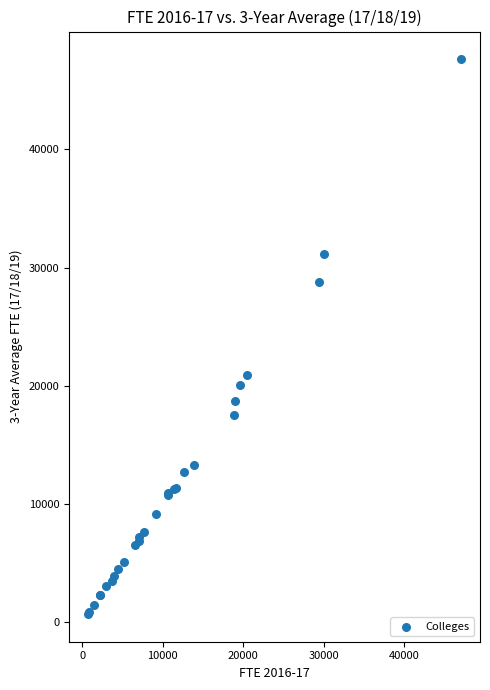

What Y value in the scatter plot is closest to 24157?

20928.3